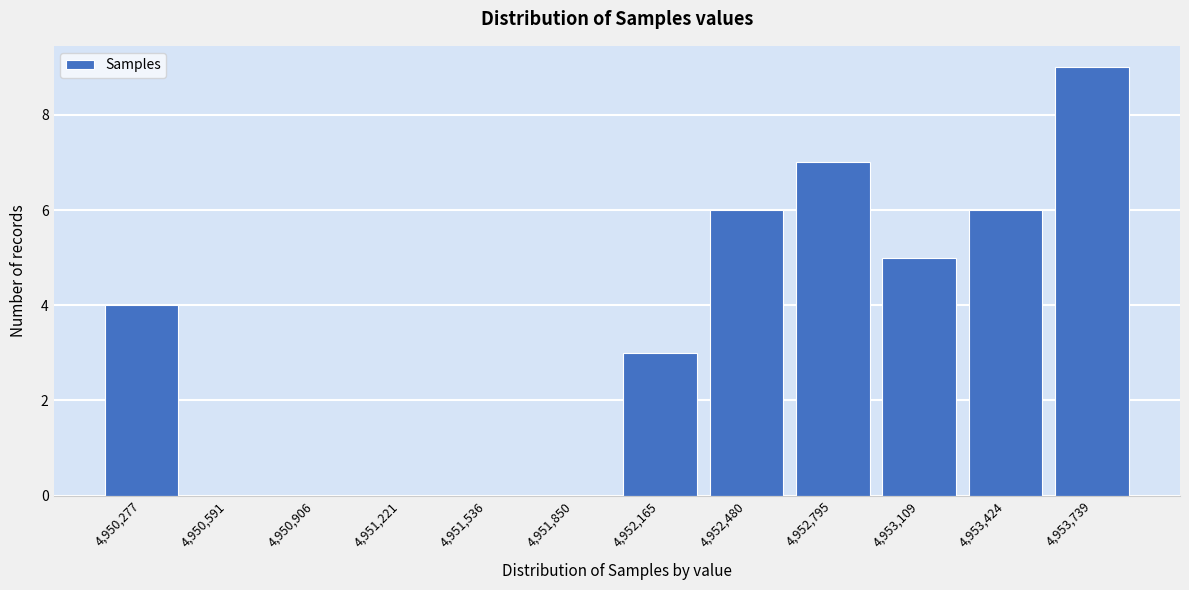

Reading left to right, transcribe all the data shown in this chart.

4,950,277=4	4,950,591=0	4,950,906=0	4,951,221=0	4,951,536=0	4,951,850=0	4,952,165=3	4,952,480=6	4,952,795=7	4,953,109=5	4,953,424=6	4,953,739=9